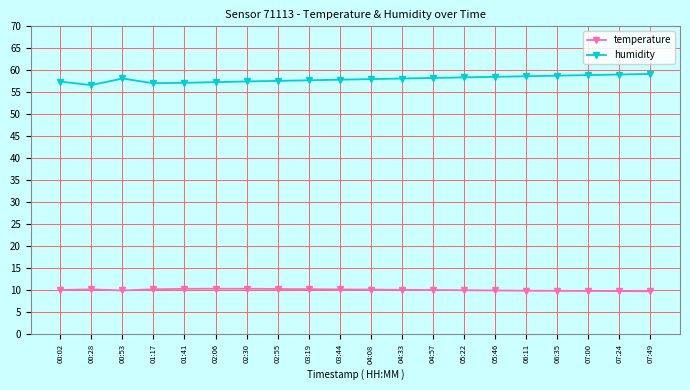

What is the sum of all humidity values?

1160.5